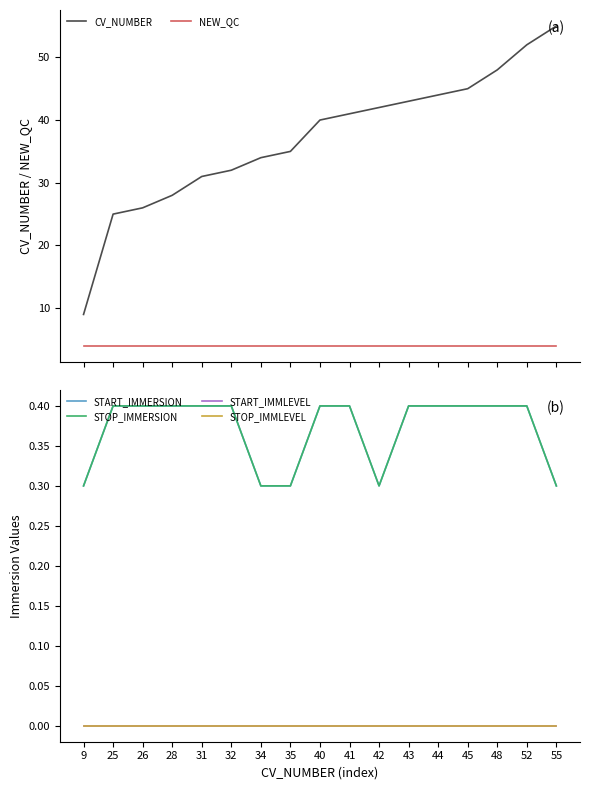

Which label corresponds to the largest value in the chart?

55